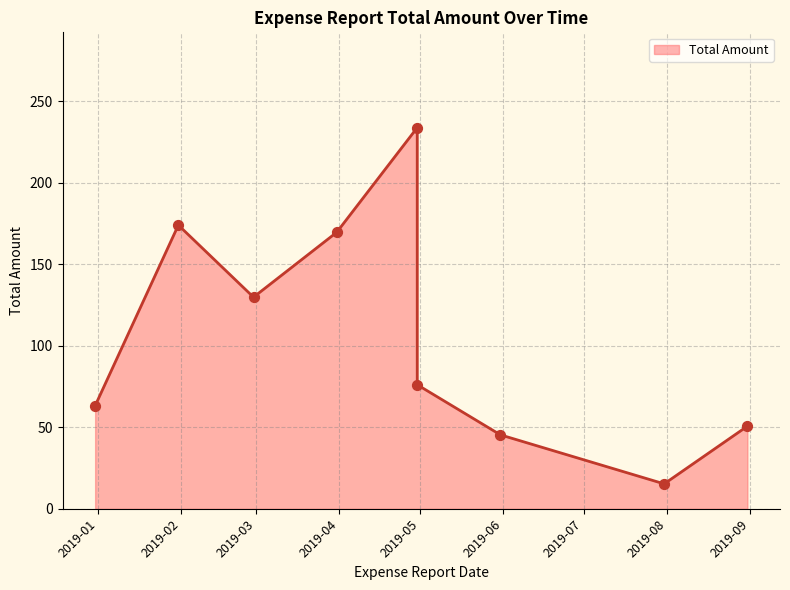

Which has a higher value, 2019-02-28 or 2019-05-31?

2019-02-28